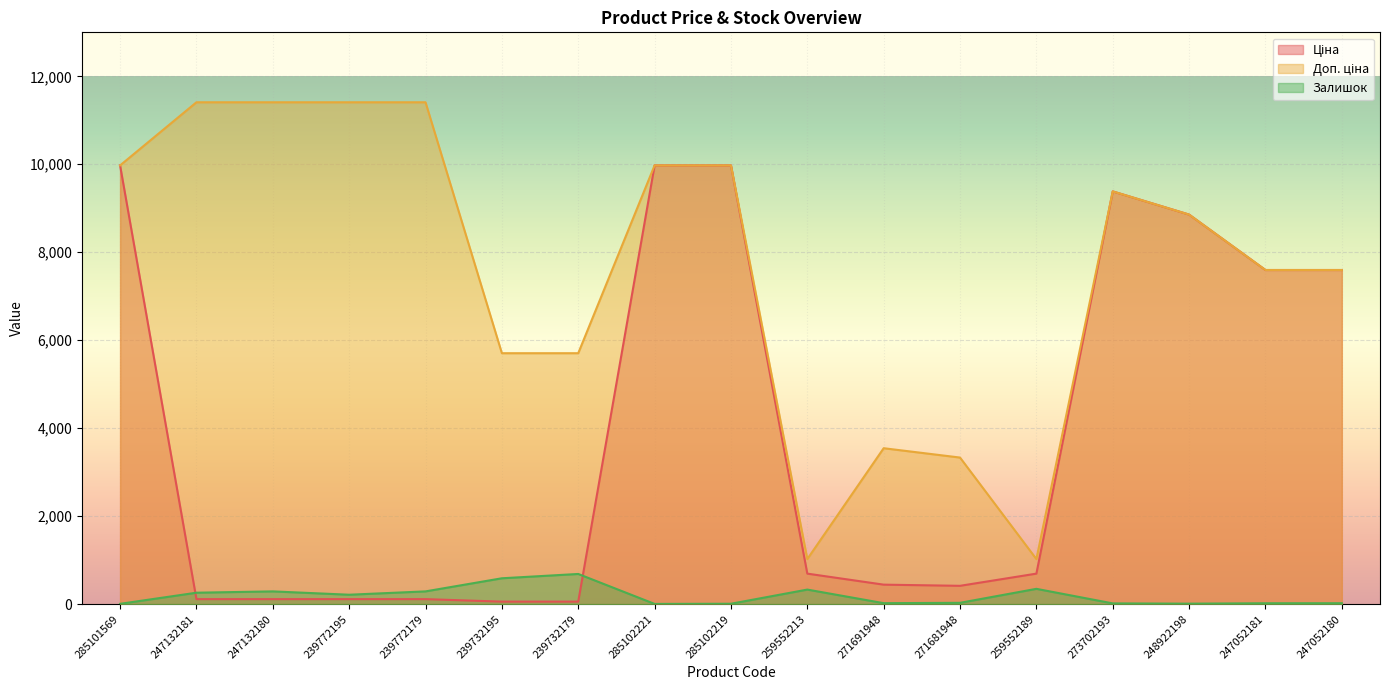

Reading left to right, list all the values displayed in this chart.

Ціна: 9975.0	114.1	114.1	114.1	114.1	57.0	57.0	9975.0	9975.0	693.7	443.1	416.6	693.7	9384.0	8856.7	7596.5	7596.5
Доп. ціна: 9975.0	11410.0	11410.0	11410.0	11410.0	5705.0	5705.0	9975.0	9975.0	1024.6	3545.0	3332.5	1024.6	9384.0	8856.7	7596.5	7596.5
Залишок: 7.0	260.0	290.0	214.0	290.0	588.0	686.0	5.0	9.0	331.0	22.0	30.0	348.0	17.0	11.0	20.0	21.0